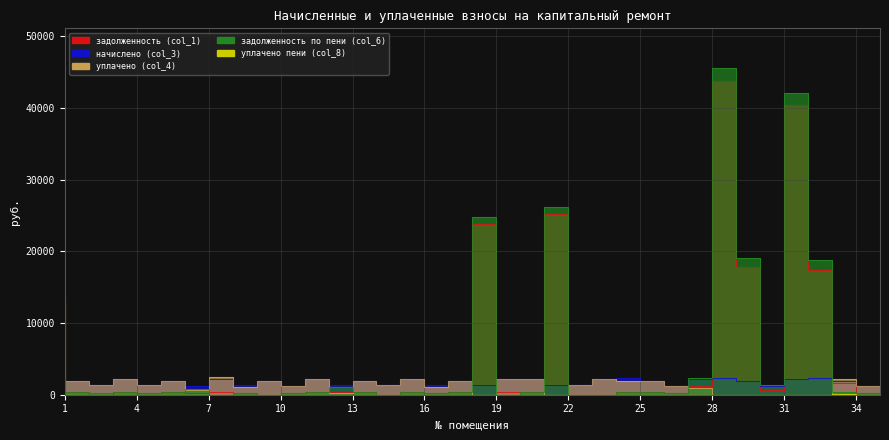

Reading left to right, what are all the values shown in this chart?

задолженность (col_1): 12750.9	319.9	0.0	363.0	217.3	317.5	213.7	366.3	217.3	0.0	214.3	363.6	438.3	318.1	0.0	366.1	217.9	323.5	23776.2	361.8	361.2	25183.0	0.0	0.0	384.8	315.0	213.7	1197.9	43826.2	17816.8	643.6	40365.6	17374.7	1612.6	214.3
начислено (col_3): 1322.0	1919.3	1296.5	2177.9	1303.9	1904.8	1282.0	2163.4	1303.9	1901.1	1285.6	2181.5	1314.8	1908.4	1292.9	2181.5	1307.5	1908.4	1289.3	2170.6	2167.0	1329.4	1303.9	2232.5	2309.0	1890.2	1282.0	2167.0	2312.7	1933.9	1282.0	2188.9	2312.7	1893.8	1285.6
уплачено (col_4): 0.0	1919.3	1296.5	2177.9	1303.9	1904.8	641.0	2523.9	1086.5	1901.1	1285.6	2181.5	219.1	1908.4	1292.9	2181.5	1089.5	1908.4	0.0	2170.6	2167.0	0.0	1303.9	2232.5	1924.9	1890.2	1282.0	1000.0	0.0	0.0	0.0	0.0	0.0	2206.4	1285.6
задолженность по пени (col_6): 13623.9	319.9	216.1	363.0	217.3	317.5	858.4	0.0	217.3	0.0	214.3	363.6	1104.7	318.1	0.0	366.1	217.9	323.5	24776.0	0.0	361.2	26220.7	0.0	0.0	384.8	315.0	213.7	2306.9	45634.4	19081.8	1298.7	42063.0	18828.5	315.6	214.3
уплачено пени (col_8): 0.0	0.0	0.0	0.0	0.0	0.0	0.0	14.1	0.0	0.0	0.0	0.0	0.0	0.0	0.0	0.0	0.0	0.0	0.0	0.0	0.0	0.0	0.0	0.0	0.0	0.0	0.0	0.0	0.0	0.0	0.0	0.0	0.0	34.4	0.0